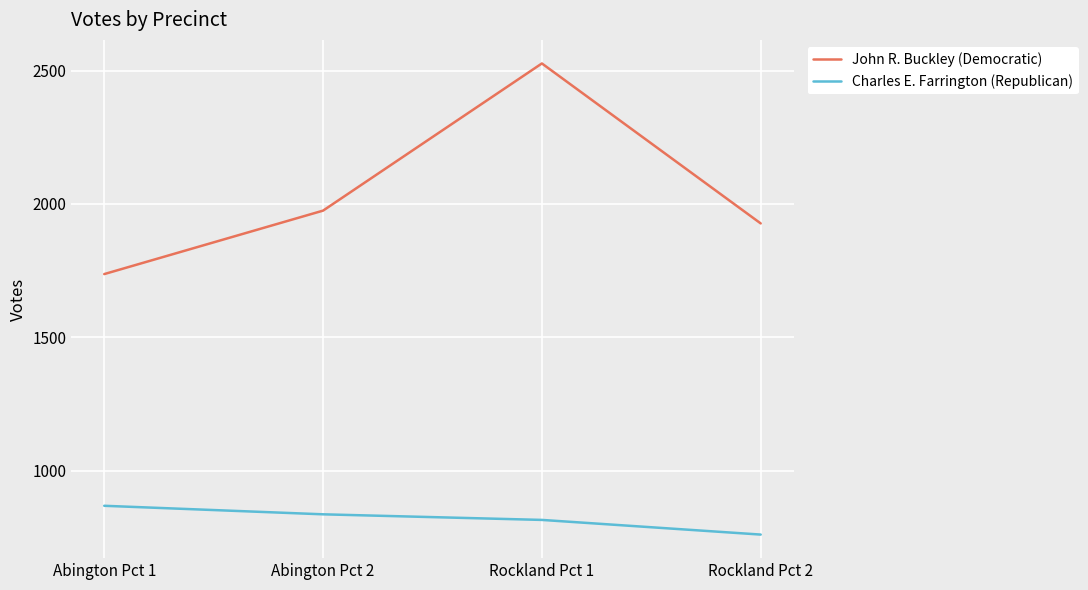

At which label does Charles E. Farrington (Republican) reach its peak?

Abington Pct 1